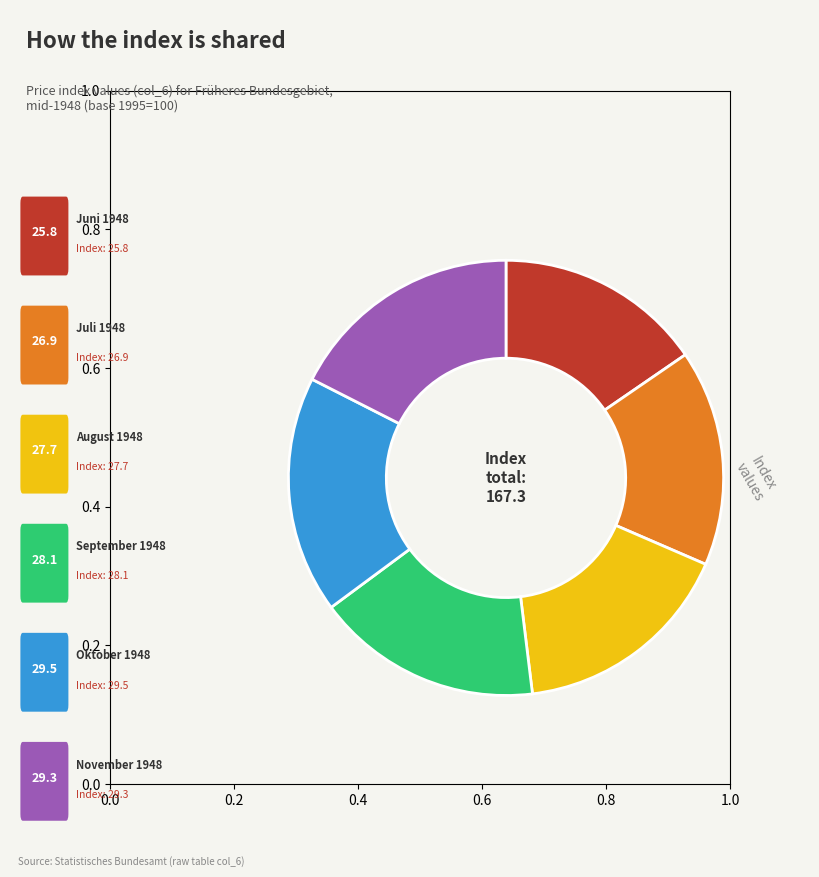

Does any single category account for the majority?

No